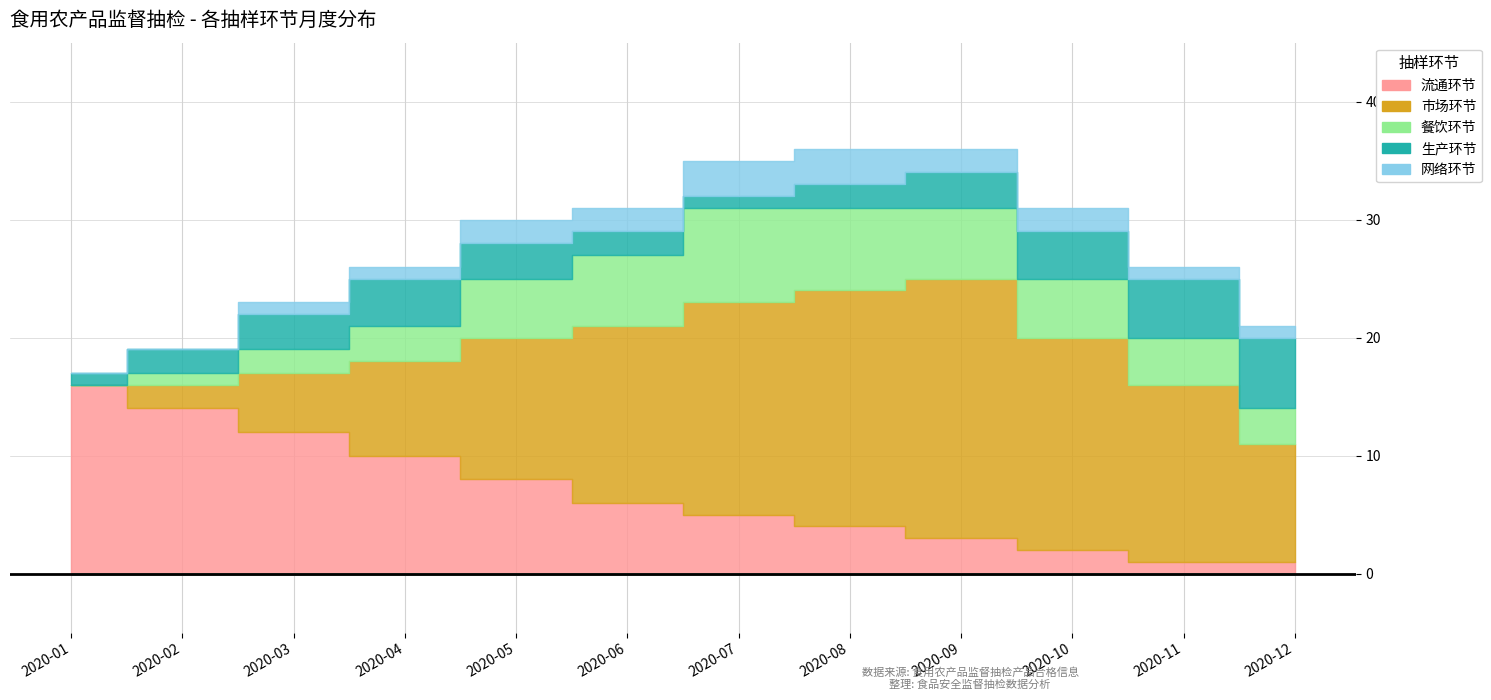

What is the sum of all 餐饮环节 values?

50